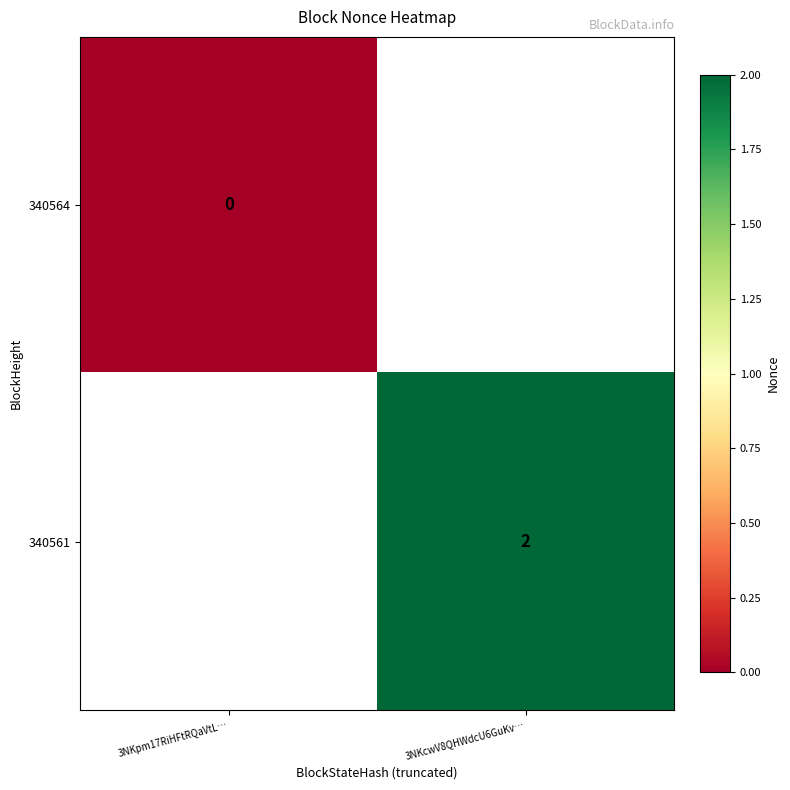

The 340561 series shows 3.5 at 3NKcwV8QHWdcU6GuKv…. True or false?

False